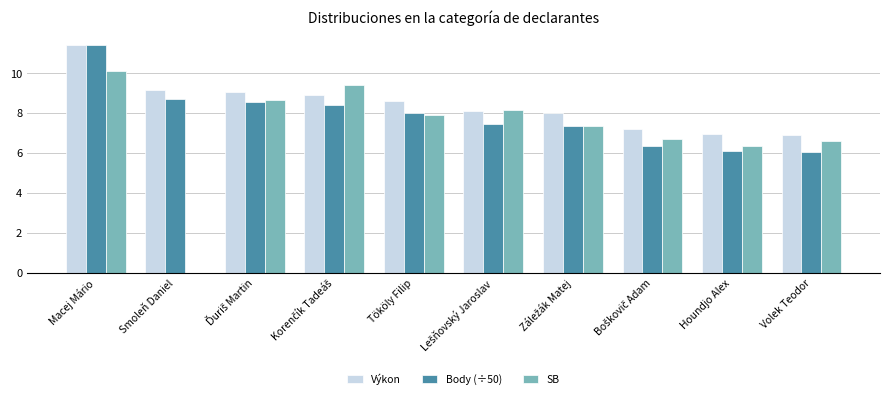

At which label is Body (÷50) closest to 8?

Tököly Filip